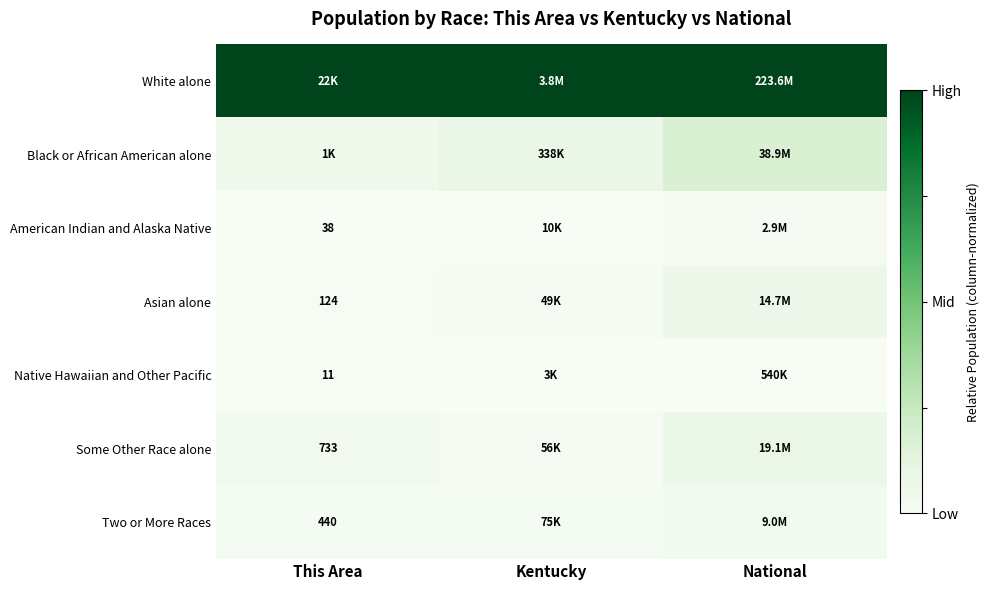

Is it true that Black or African American alone equals 0.3 at National?

False